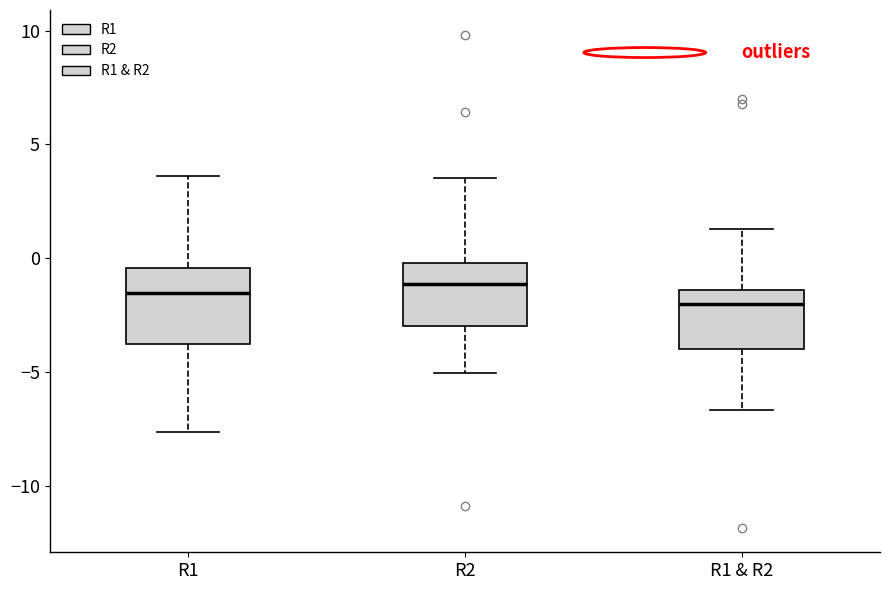

Reading left to right, transcribe this box plot: for each box, give where its median line is, the range the box spans, and where its two whiskers end, as read against the y-axis. The values are not printed on the chart, so give them approximately, as read against the axis.

R1: median -1.5, box -3.5 to -0.5, whiskers -7.5 to 3.5
R2: median -1.0, box -3.0 to 0.0, whiskers -5.0 to 3.5
R1 & R2: median -2.0, box -4.0 to -1.5, whiskers -6.5 to 1.5